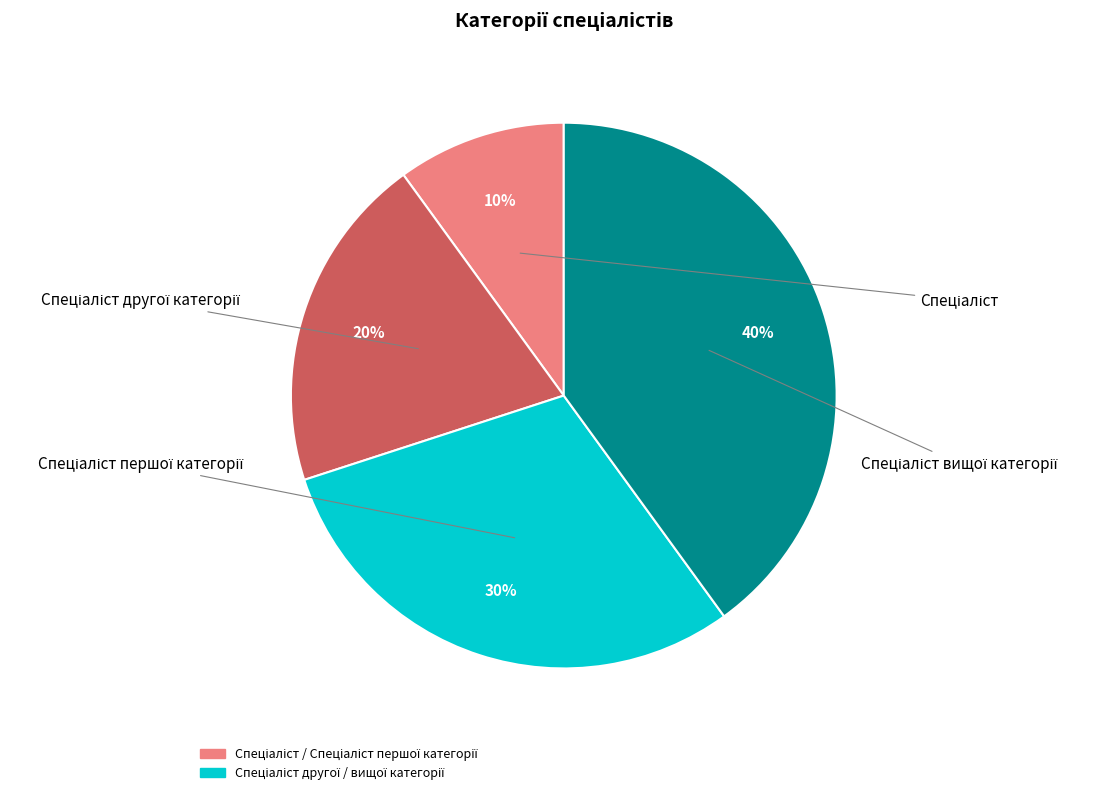

How many slices are in this pie chart?

4